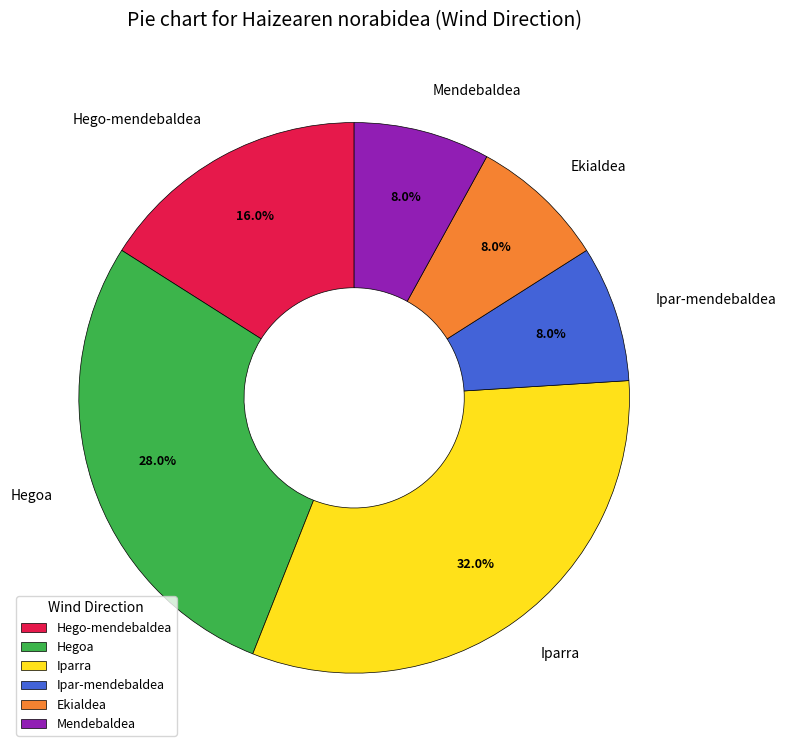

True or false: Mendebaldea accounts for 8% of the total.

True